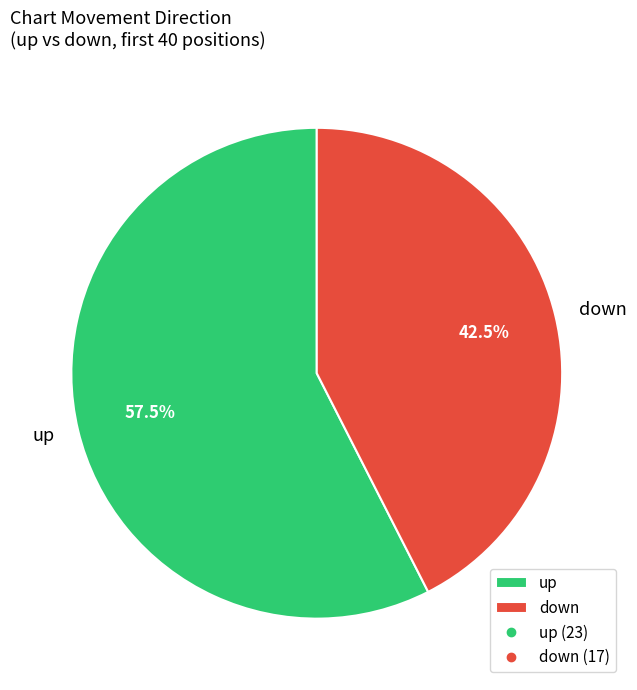

Rank the categories by value from highest to lowest.

up, down